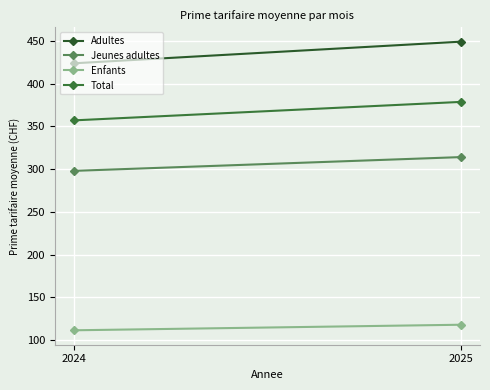

What is the difference between the maximum and minimum values in the Jeunes adultes series?

16.1